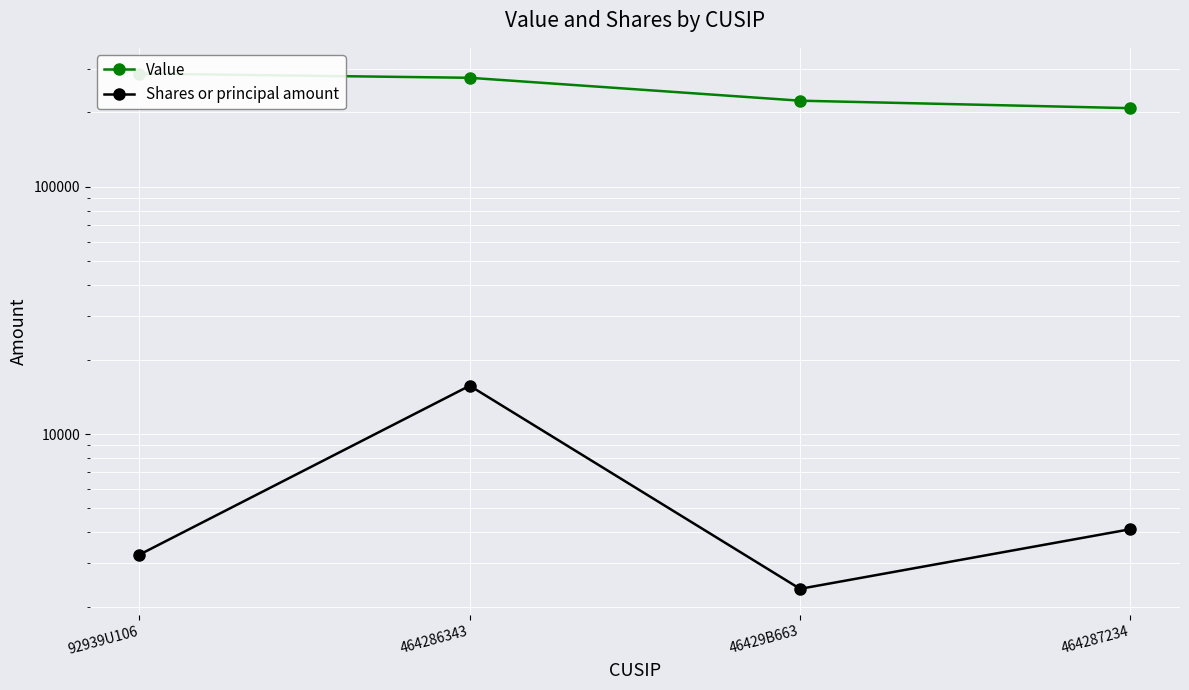

What position from the left is 46429B663?

3